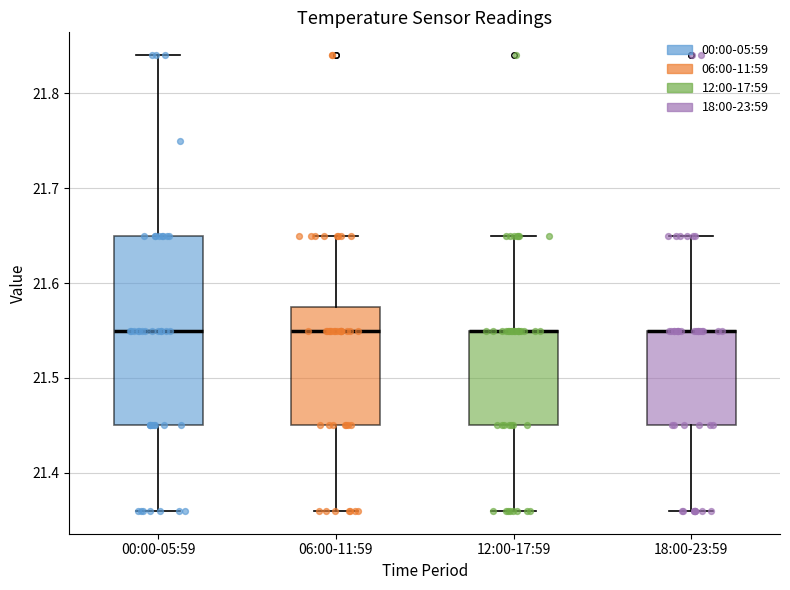

Reading left to right, transcribe this box plot: for each box, give where its median line is, the range the box spans, and where its two whiskers end, as read against the y-axis. The values are not printed on the chart, so give them approximately, as read against the axis.

00:00-05:59: median 21.55, box 21.45 to 21.65, whiskers 21.36 to 21.84
06:00-11:59: median 21.55, box 21.45 to 21.58, whiskers 21.36 to 21.65
12:00-17:59: median 21.55 (drawn on the box's upper edge), box 21.45 to 21.55, whiskers 21.36 to 21.65
18:00-23:59: median 21.55 (drawn on the box's upper edge), box 21.45 to 21.55, whiskers 21.36 to 21.65